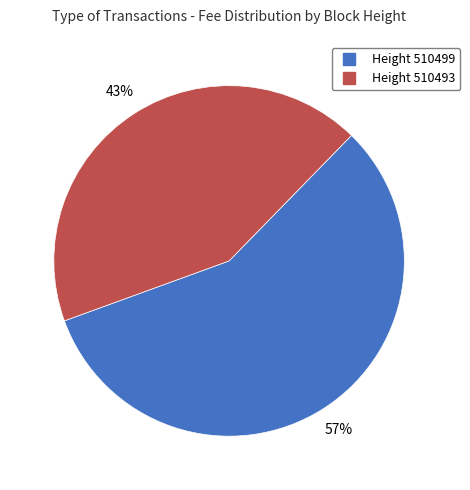

To the nearest percent, what is the average slice percentage?

50%